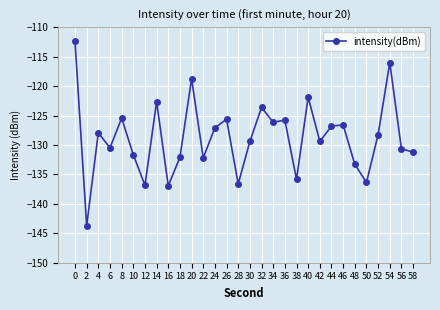

What is the maximum value shown in the chart?

-112.4